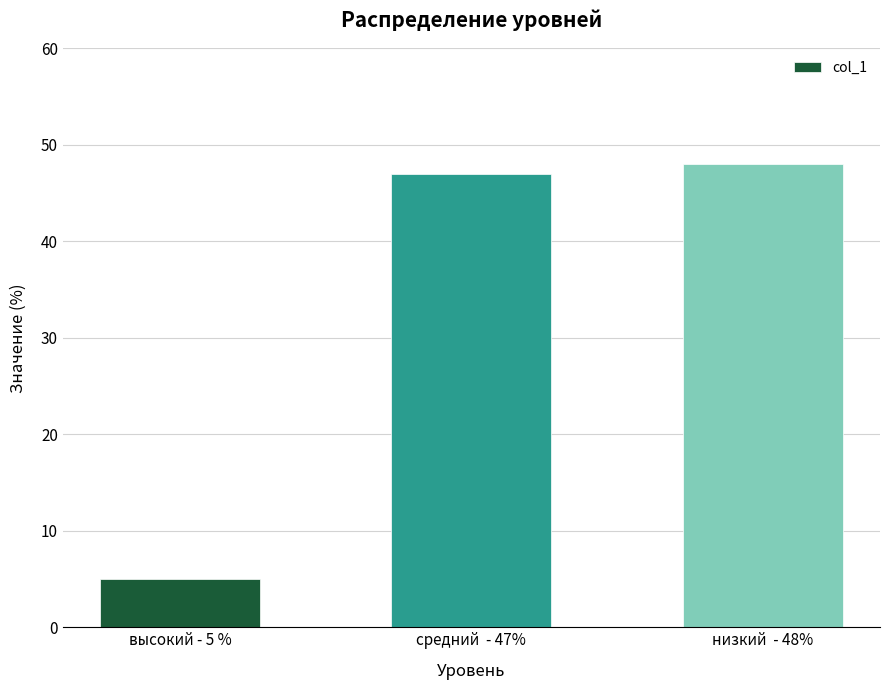

Rank the categories by value from lowest to highest.

высокий - 5 %, средний  - 47%, низкий  - 48%